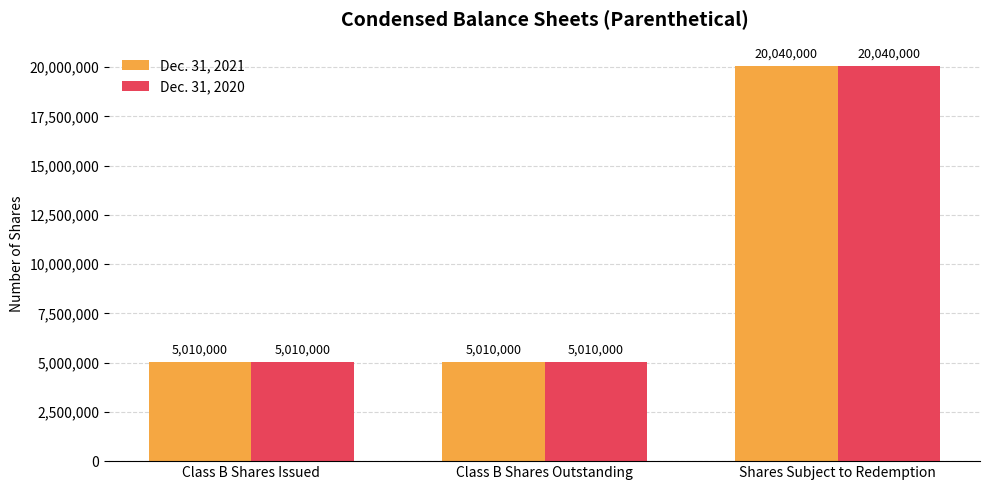

At which label does Dec. 31, 2020 reach its peak?

Shares Subject to Redemption